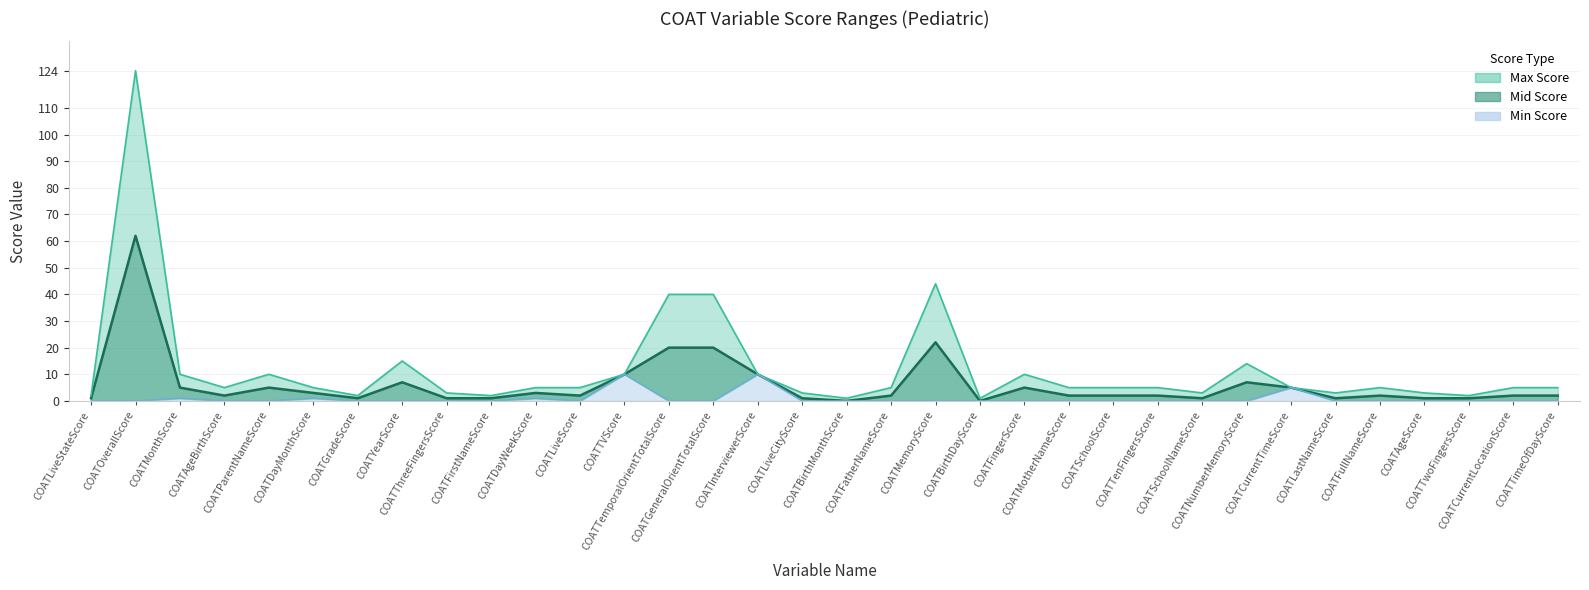

True or false: Max Score and Min Score cross at least once.

False